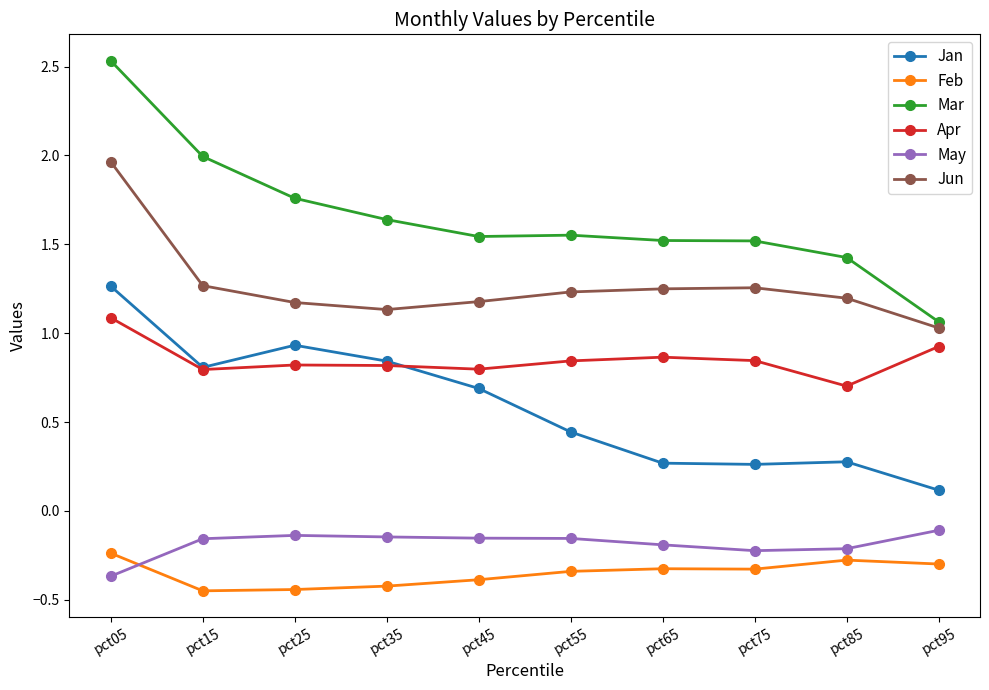

Is it true that Jan equals 0.3 at pct65?

True